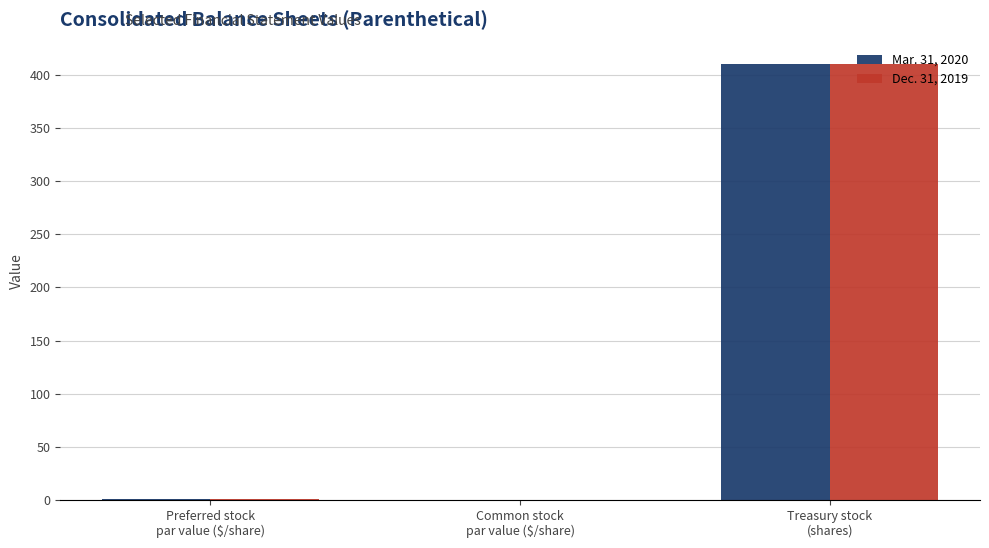

What is the sum of all Dec. 31, 2019 values?

411.0